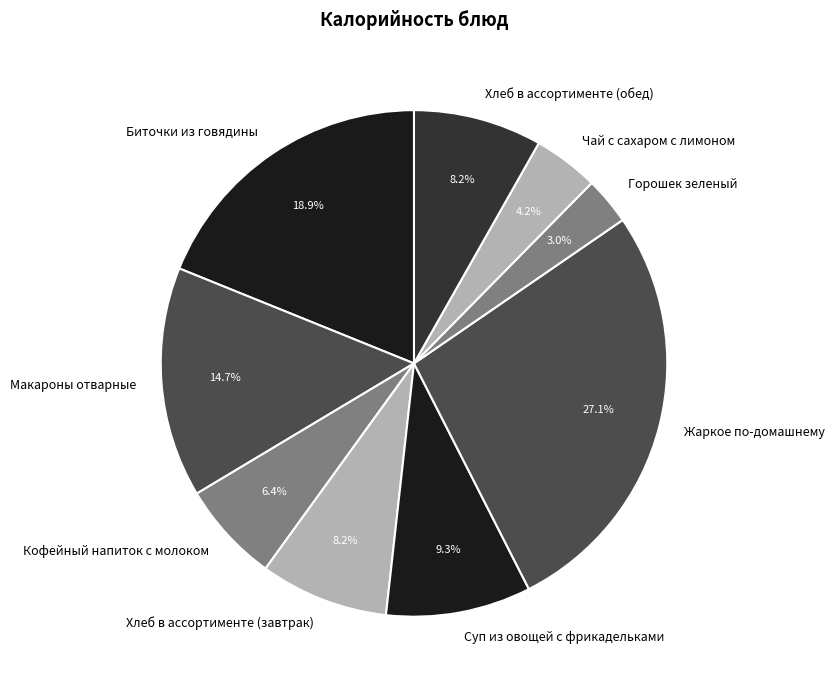

What is the ratio of the value at Жаркое по-домашнему to the value at Чай с сахаром с лимоном?

6.5